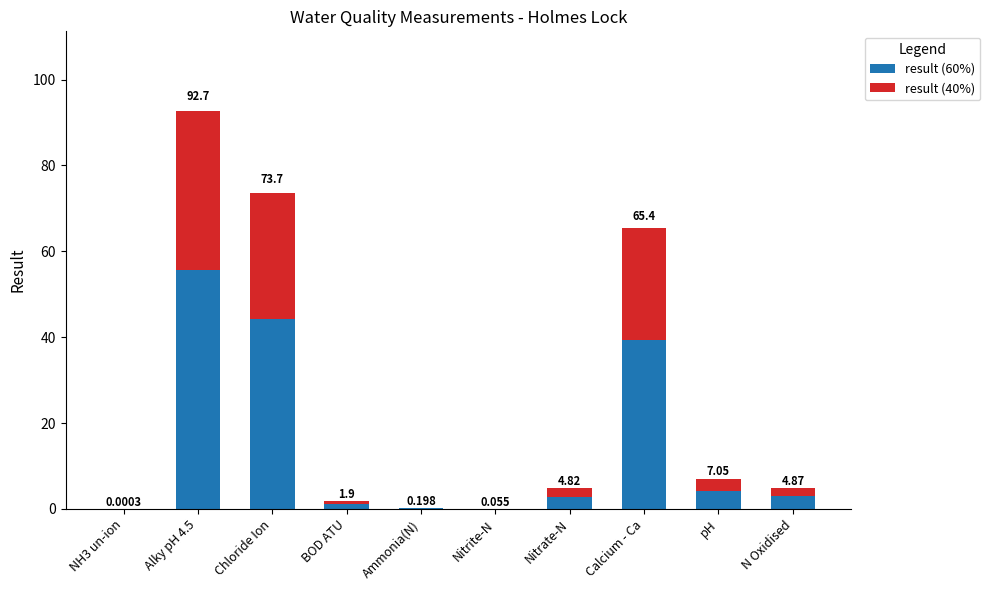

What is the label of the 7th bar from the left?

Nitrate-N